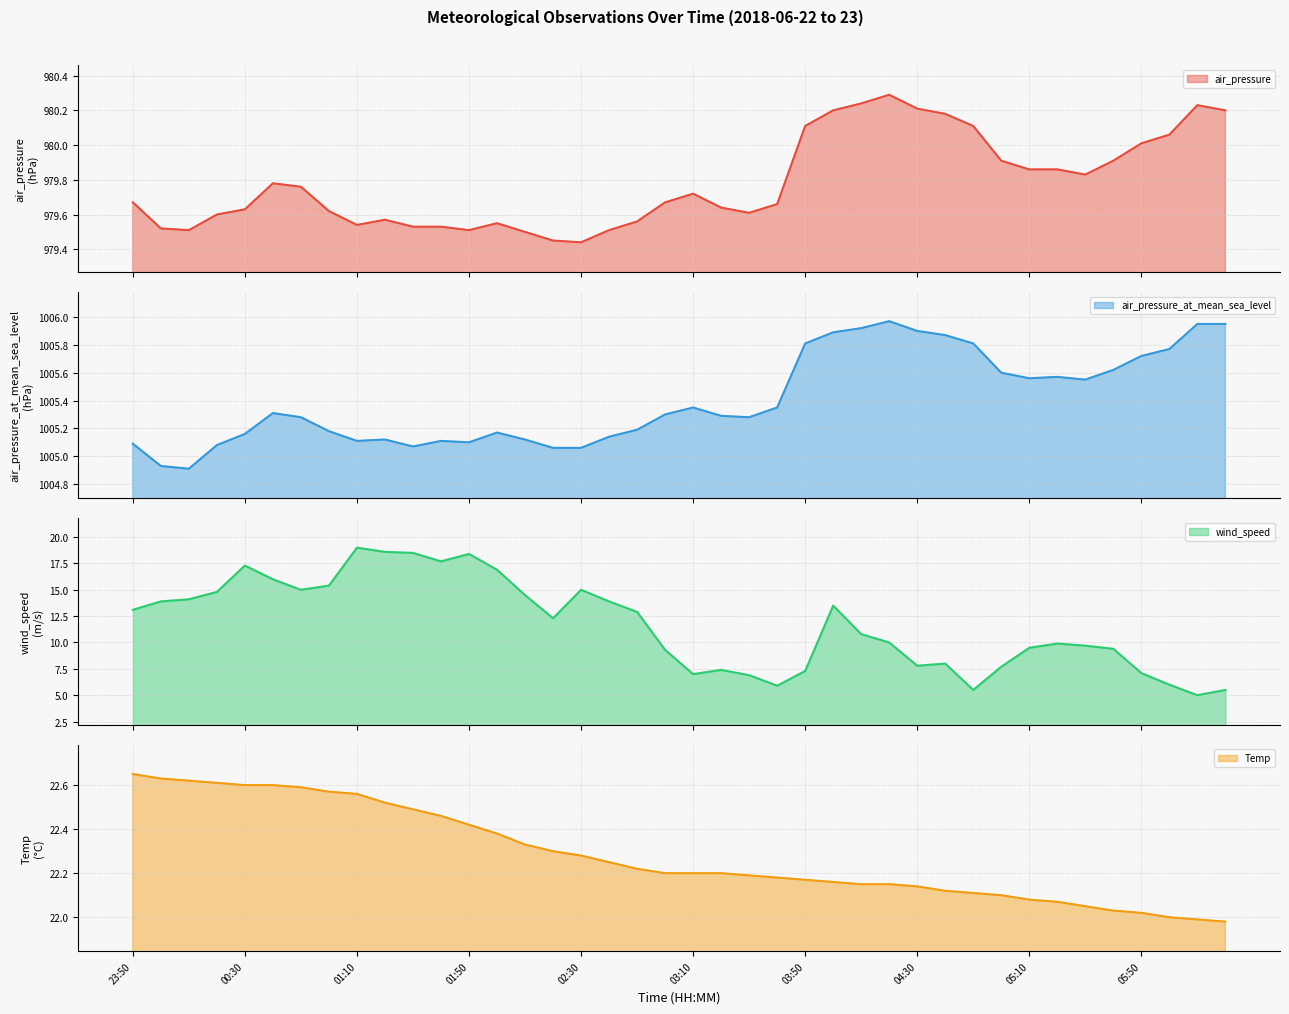

Reading left to right, list all the values displayed in this chart.

air_pressure: 979.7	979.5	979.5	979.6	979.6	979.8	979.8	979.6	979.5	979.6	979.5	979.5	979.5	979.5	979.5	979.5	979.4	979.5	979.6	979.7	979.7	979.6	979.6	979.7	980.1	980.2	980.2	980.3	980.2	980.2	980.1	979.9	979.9	979.9	979.8	979.9	980.0	980.1	980.2	980.2
air_pressure_at_mean_sea_level: 1005.1	1004.9	1004.9	1005.1	1005.2	1005.3	1005.3	1005.2	1005.1	1005.1	1005.1	1005.1	1005.1	1005.2	1005.1	1005.1	1005.1	1005.1	1005.2	1005.3	1005.4	1005.3	1005.3	1005.4	1005.8	1005.9	1005.9	1006.0	1005.9	1005.9	1005.8	1005.6	1005.6	1005.6	1005.5	1005.6	1005.7	1005.8	1006.0	1006.0
wind_speed: 13.1	13.9	14.1	14.8	17.3	16.0	15.0	15.4	19.0	18.6	18.5	17.7	18.4	16.9	14.5	12.3	15.0	13.9	12.9	9.3	7.0	7.4	6.9	5.9	7.3	13.5	10.8	10.0	7.8	8.0	5.5	7.7	9.5	9.9	9.7	9.4	7.1	6.0	5.0	5.5
Temp: 22.6	22.6	22.6	22.6	22.6	22.6	22.6	22.6	22.6	22.5	22.5	22.5	22.4	22.4	22.3	22.3	22.3	22.2	22.2	22.2	22.2	22.2	22.2	22.2	22.2	22.2	22.1	22.1	22.1	22.1	22.1	22.1	22.1	22.1	22.1	22.0	22.0	22.0	22.0	22.0